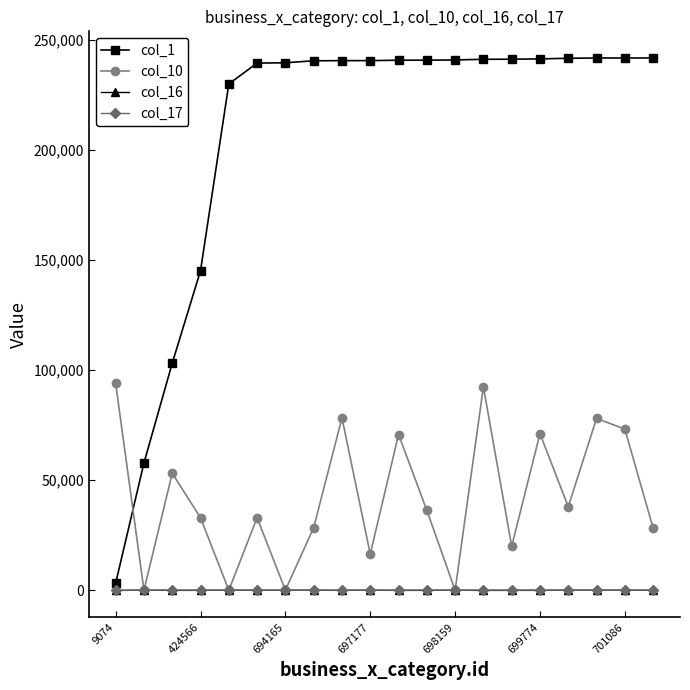

Which series has the widest spread of values?

col_1